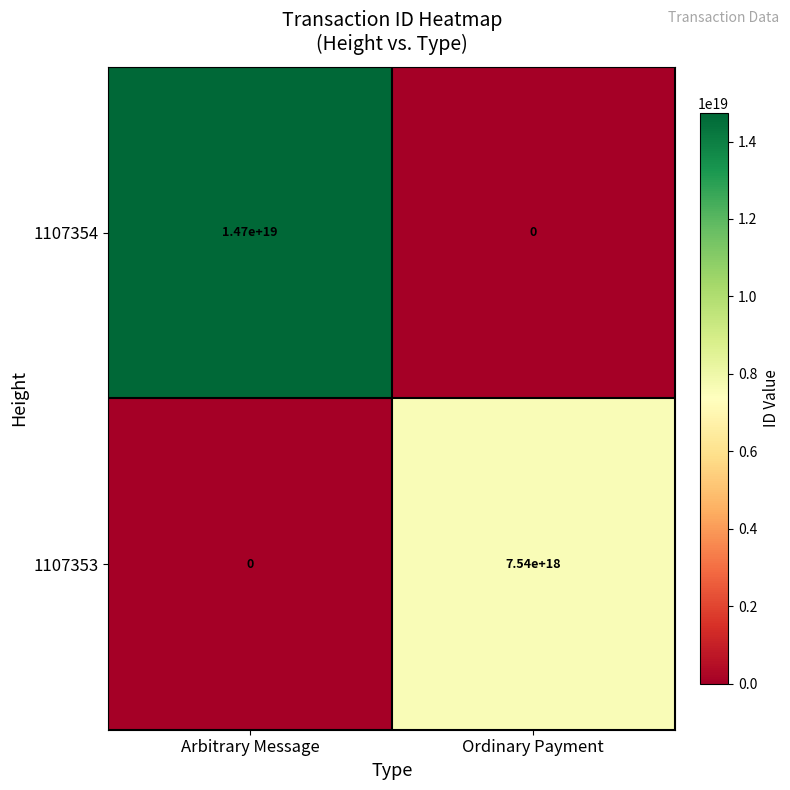

The 1107354 series shows -6626435012511548416 at Ordinary Payment. True or false?

False